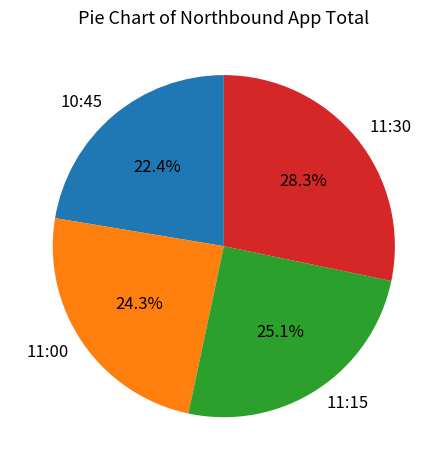

Which category has the smallest portion of the pie?

10:45